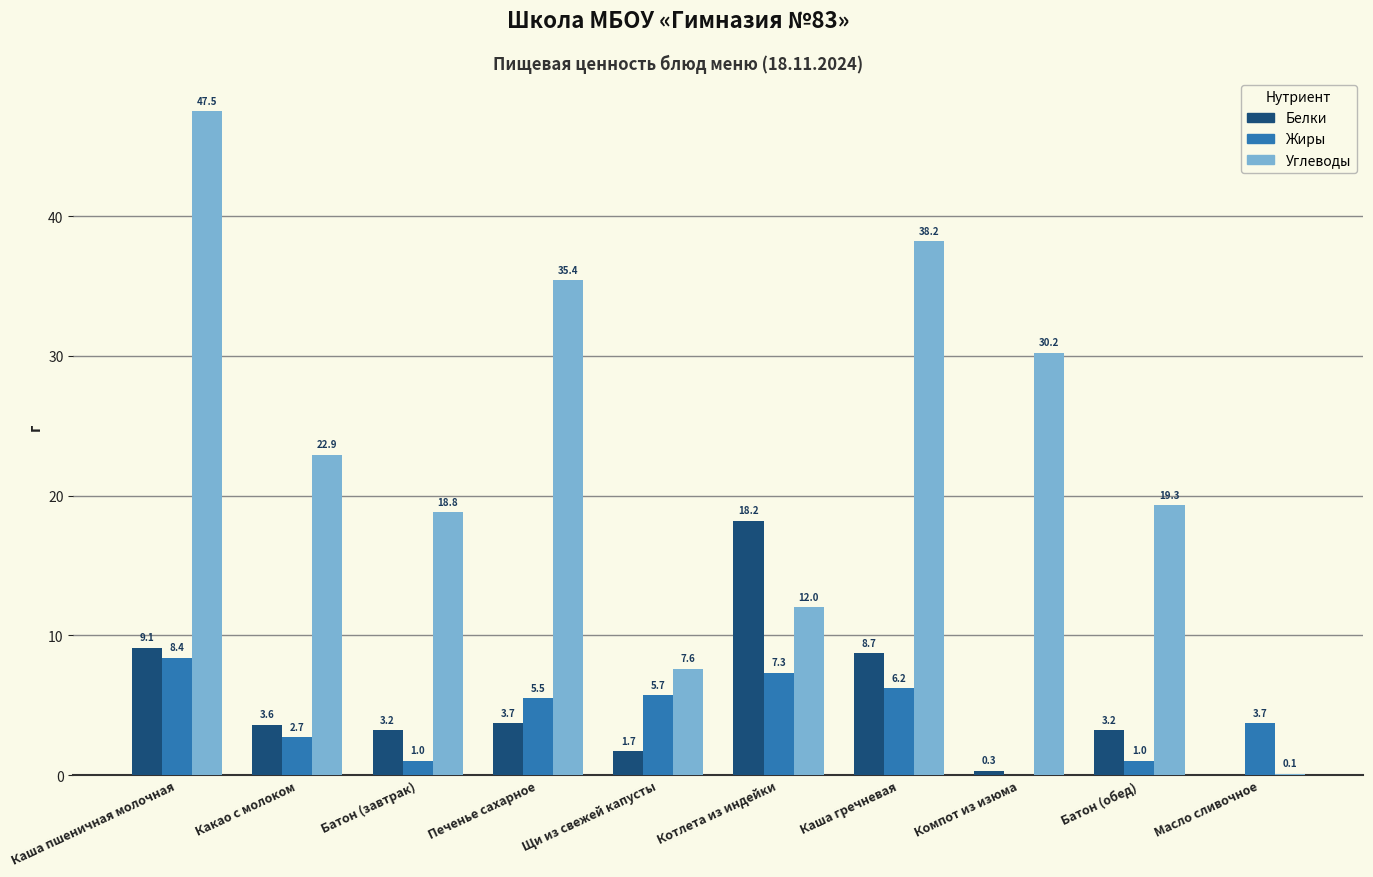

What is the sum of the Жиры values at Каша пшеничная молочная and Батон (обед)?

9.4